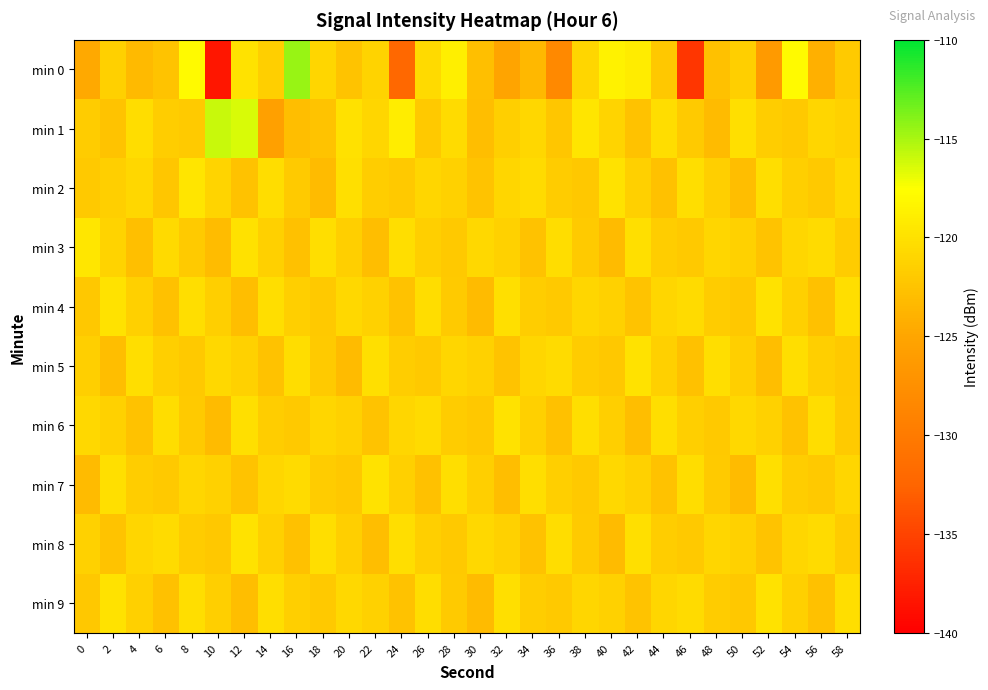

Count the number of data series in this chart.

10